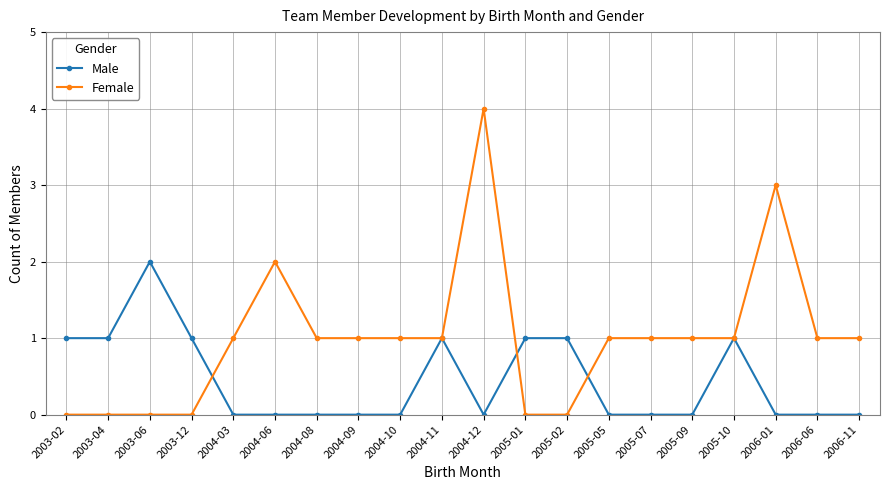

At which label does Male reach its peak?

2003-06